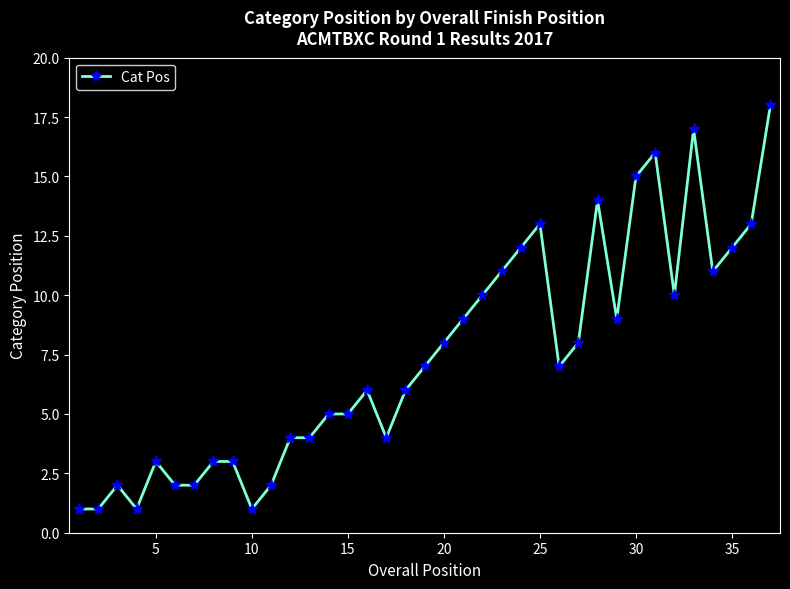

What is the difference between the maximum and second lowest values?

17